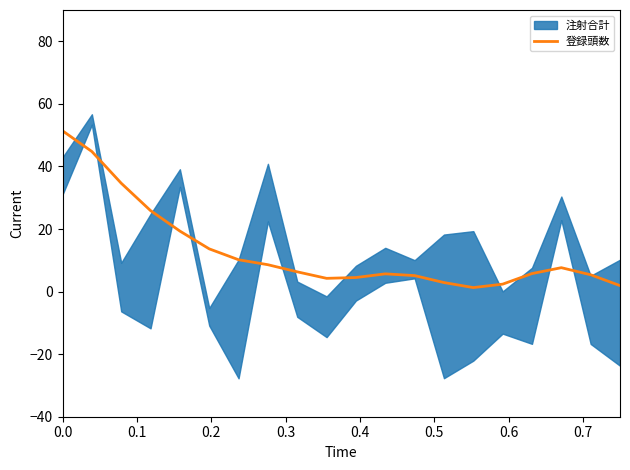

How many interior local valleys (lower than both neighbors) does the data have?

2